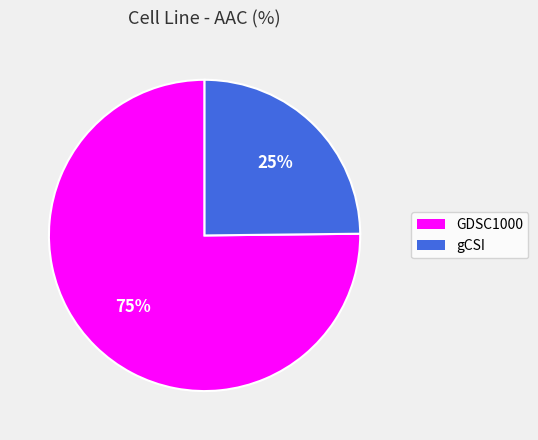

How many segments does this pie chart have?

2